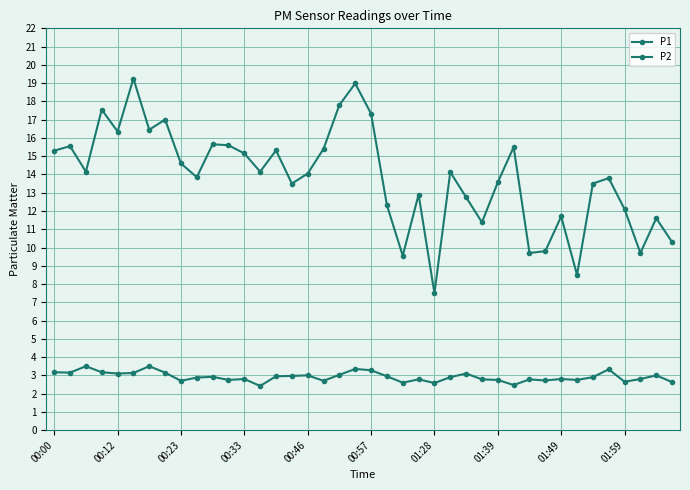

How many interior local peaks does the P1 series have?

13